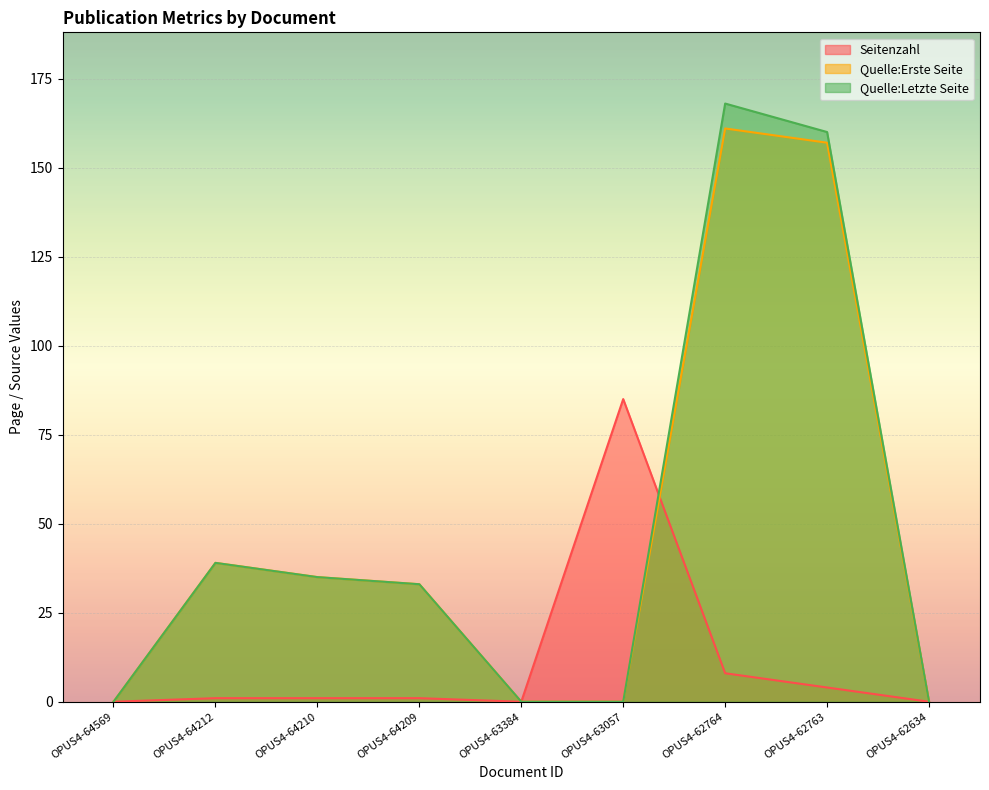

At which label does Quelle:Letzte Seite first exceed 33?

OPUS4-64212